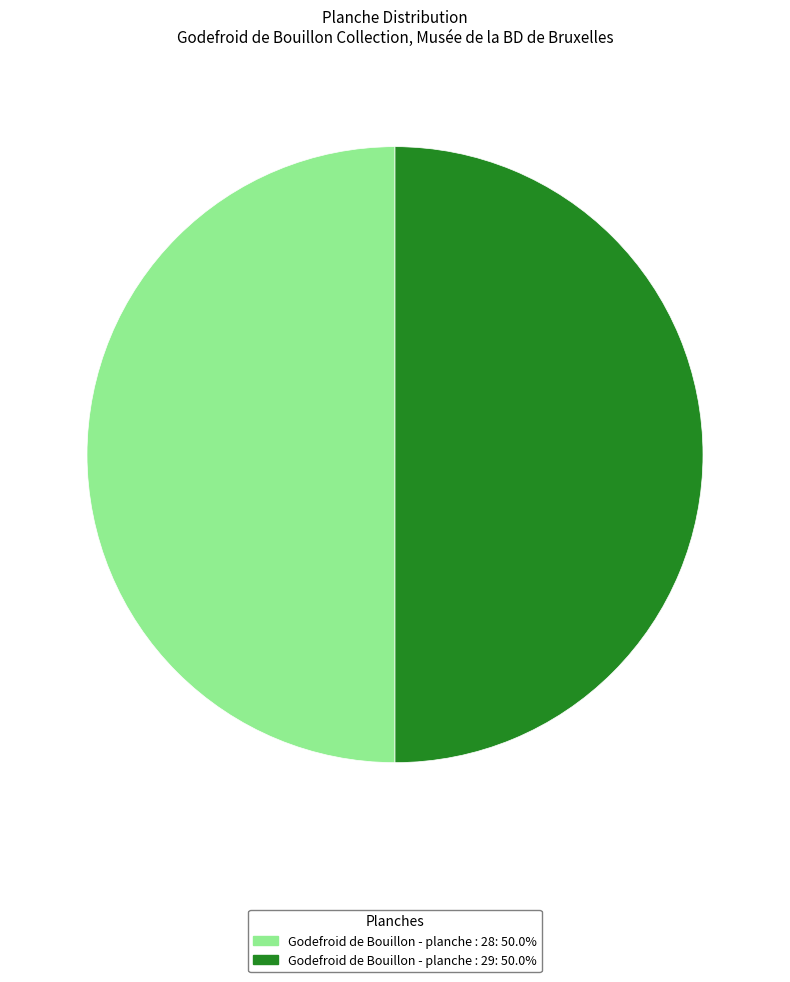

Combined, do Godefroid de Bouillon - planche : 29 and Godefroid de Bouillon - planche : 28 account for over 50%?

Yes